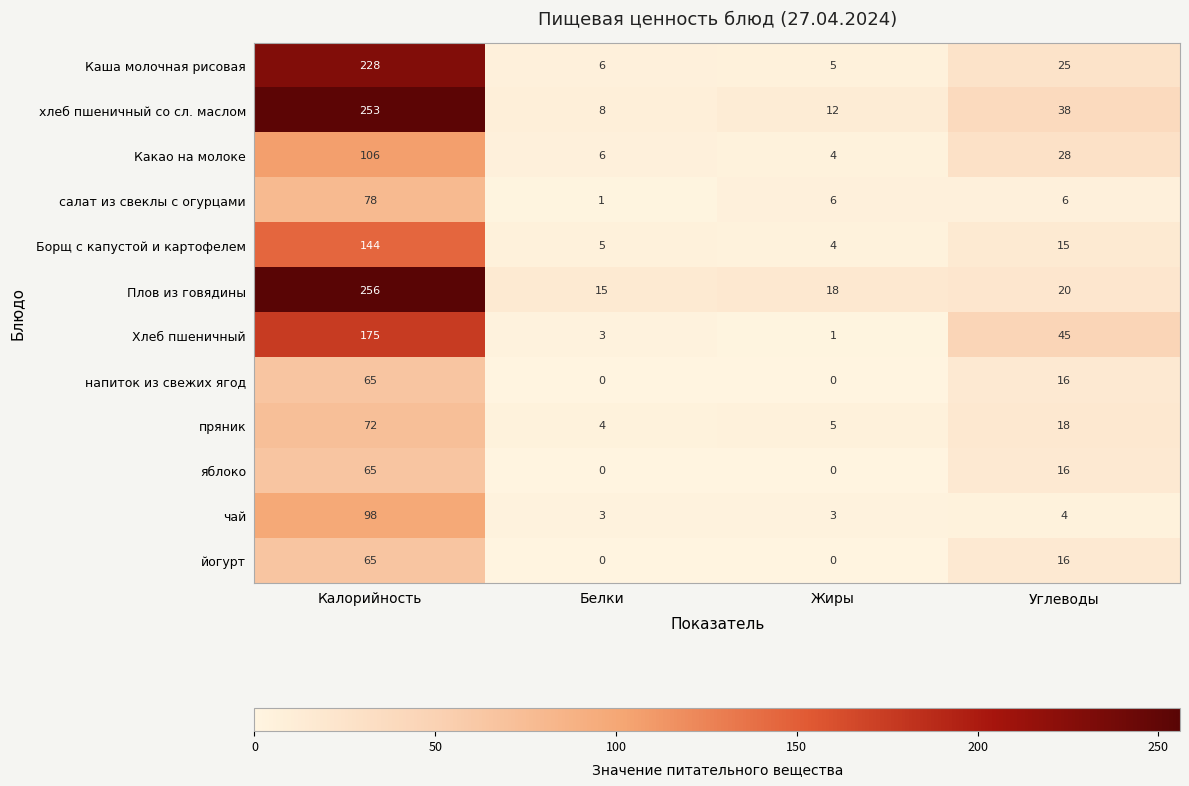

How many values in the йогурт series are below 16?

2